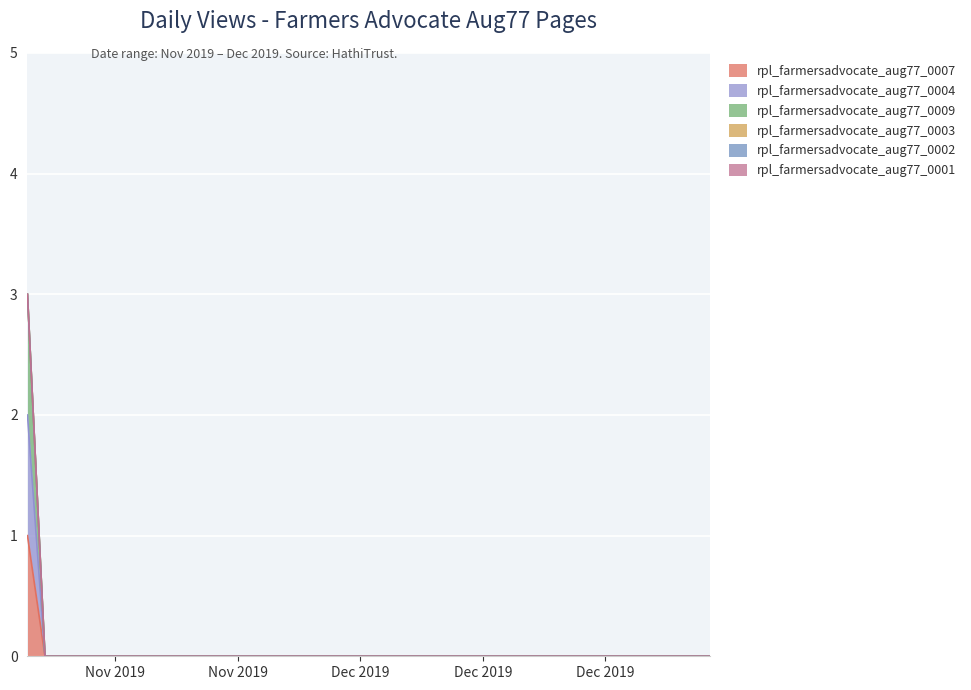

Which category has the lowest value in the rpl_farmersadvocate_aug77_0004 series?

2019-11-14